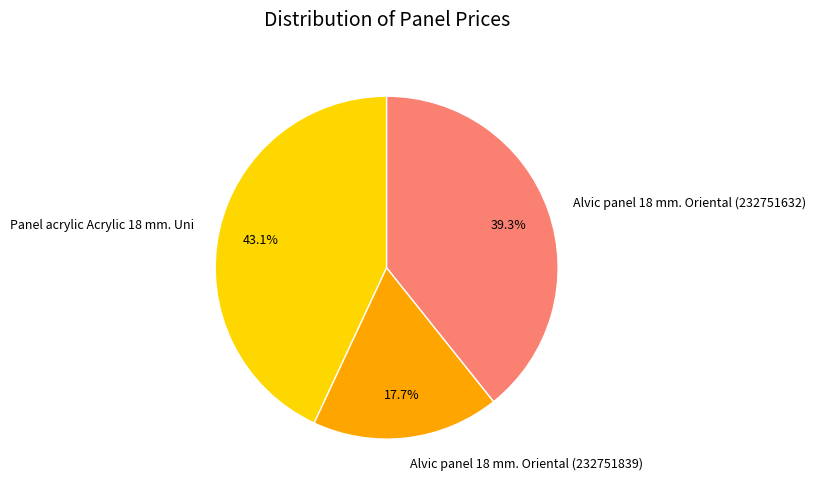

How many segments does this pie chart have?

3